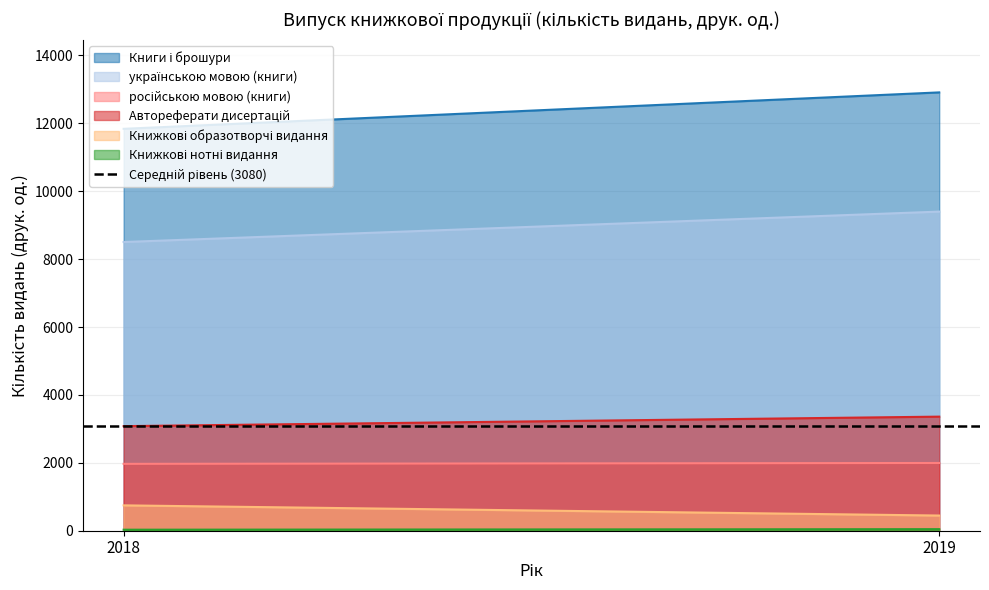

The Автореферати дисертацій series shows 3080 at 2018. True or false?

True